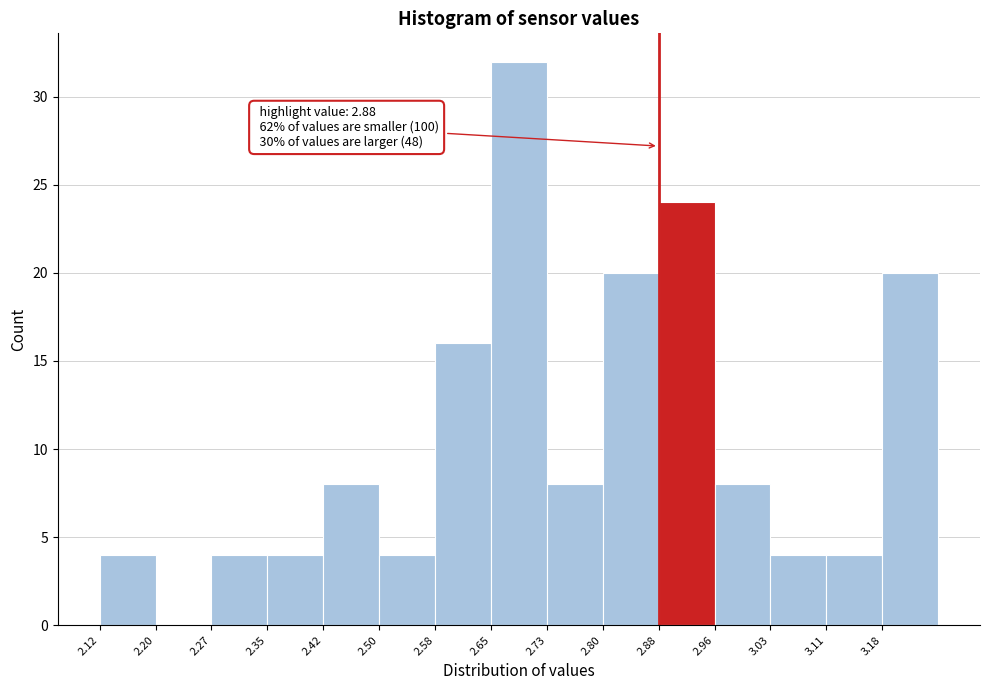

Which range on the x-axis has the tallest bar?

2.652 to 2.728